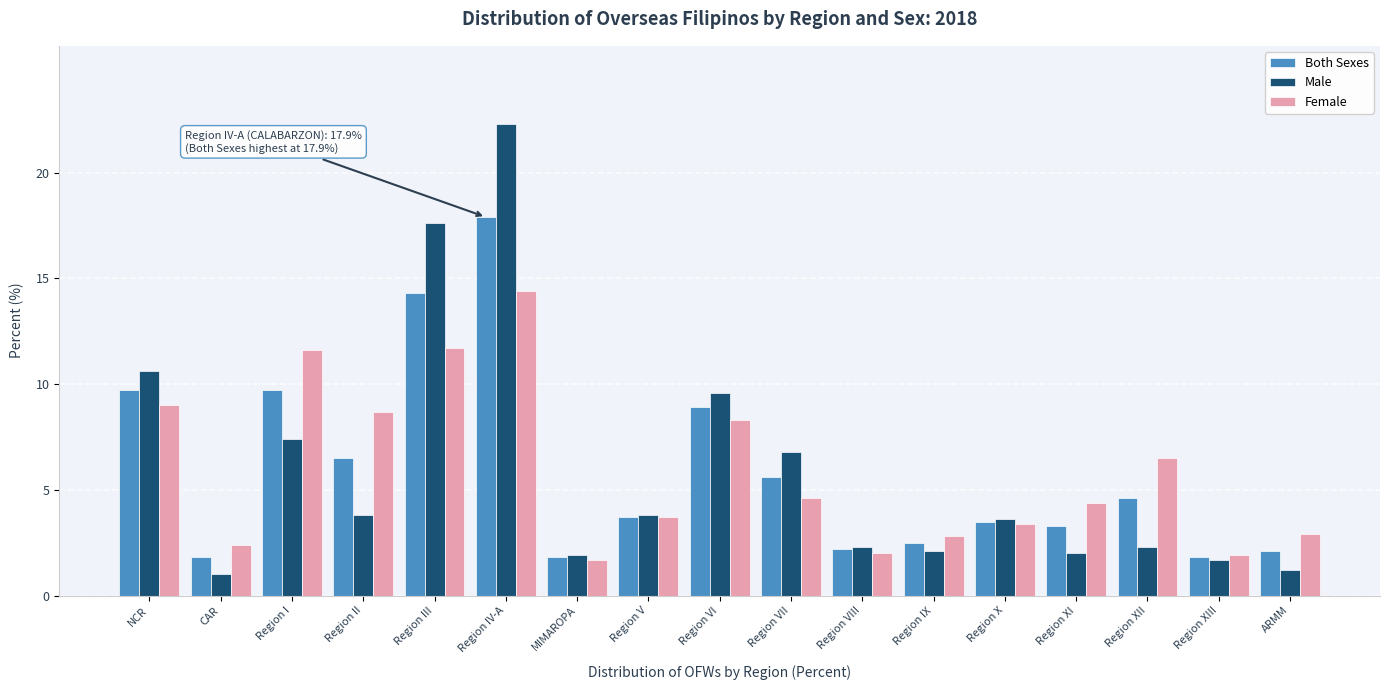

What value does the Both Sexes series have at Region IV-A?

17.9